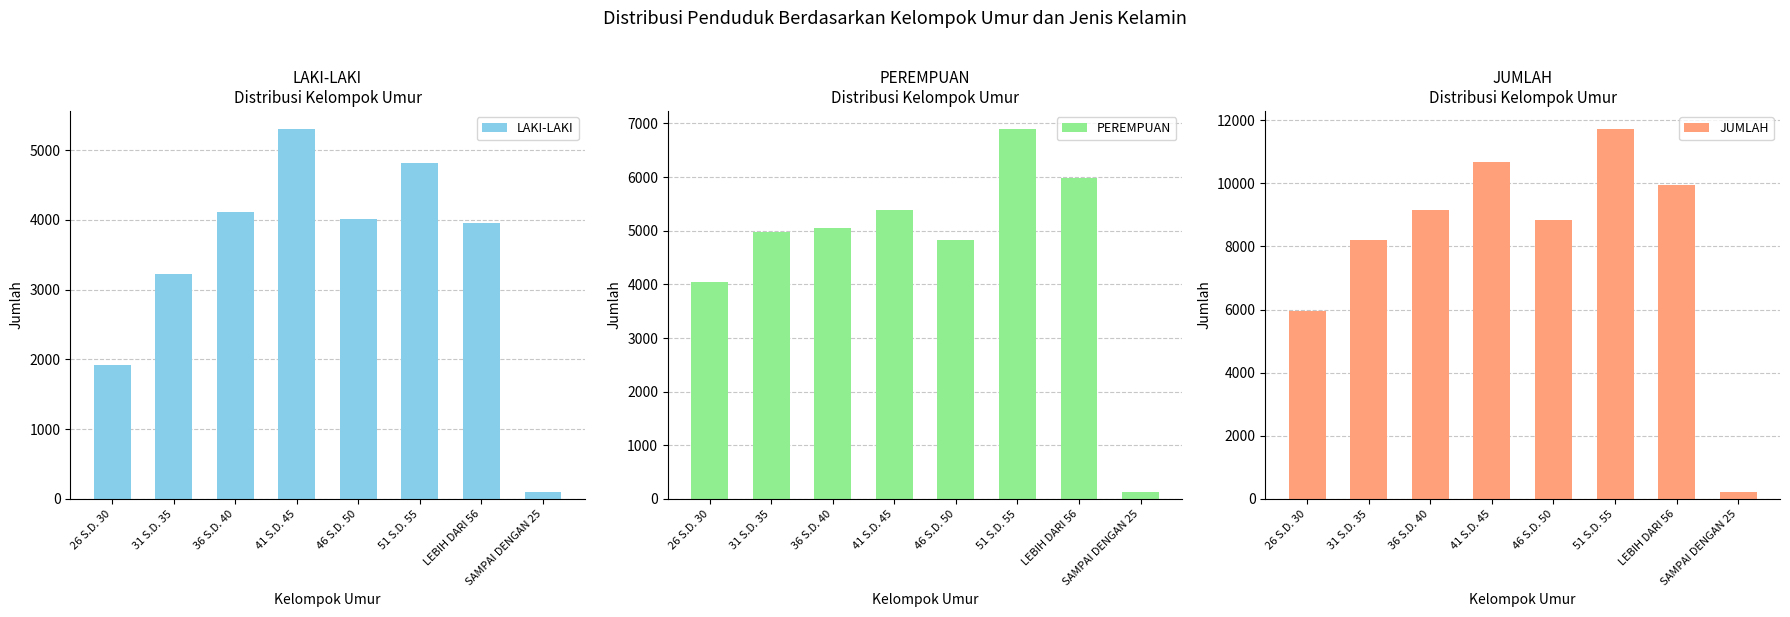

True or false: PEREMPUAN has a value of 1846 at 26 S.D. 30.

False